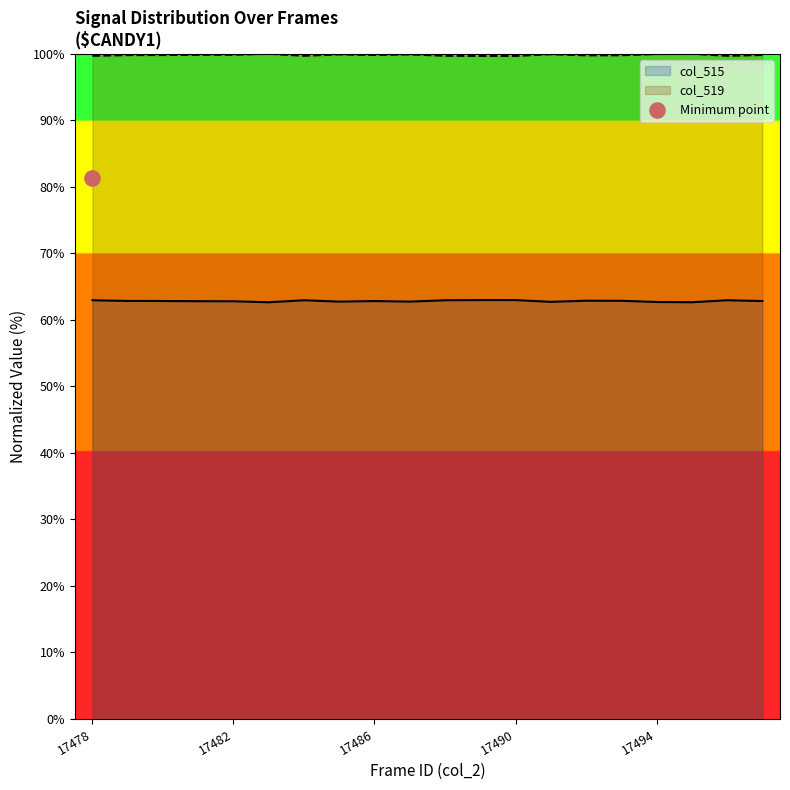

At which category is the sum across all series the highest?

17479